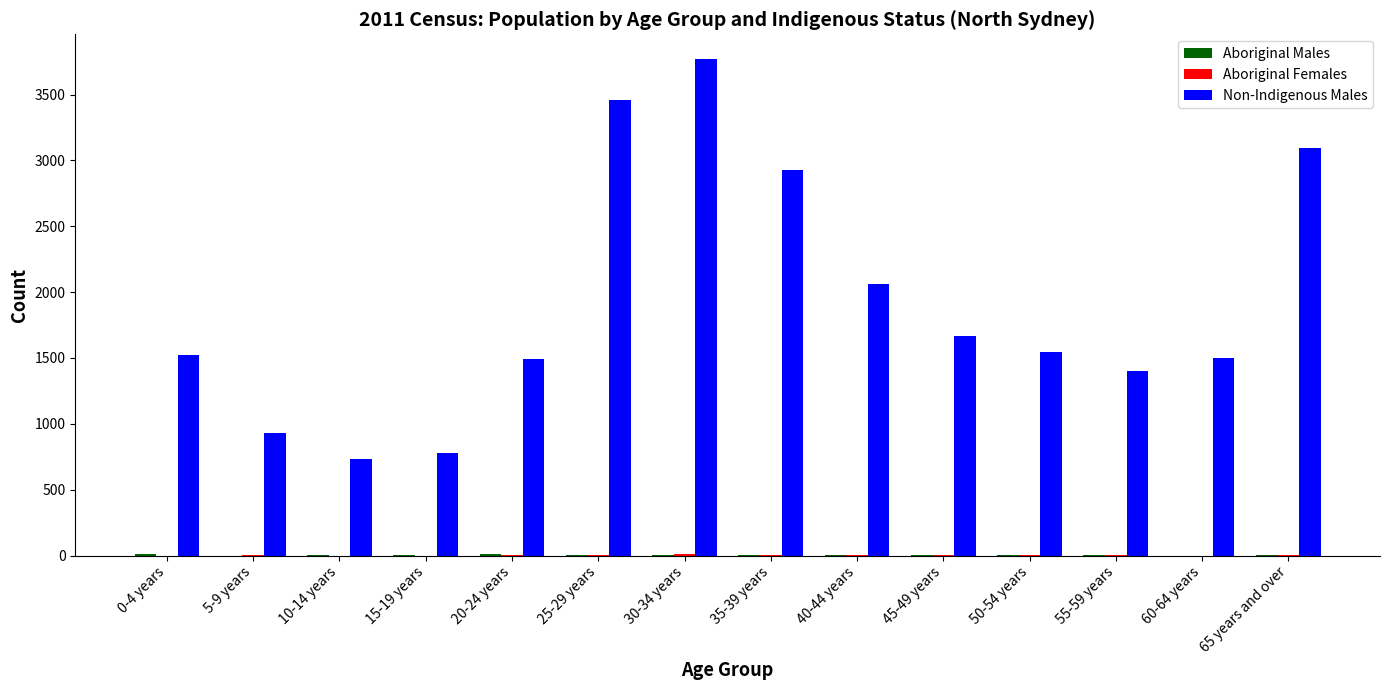

At which category is the sum across all series the highest?

30-34 years